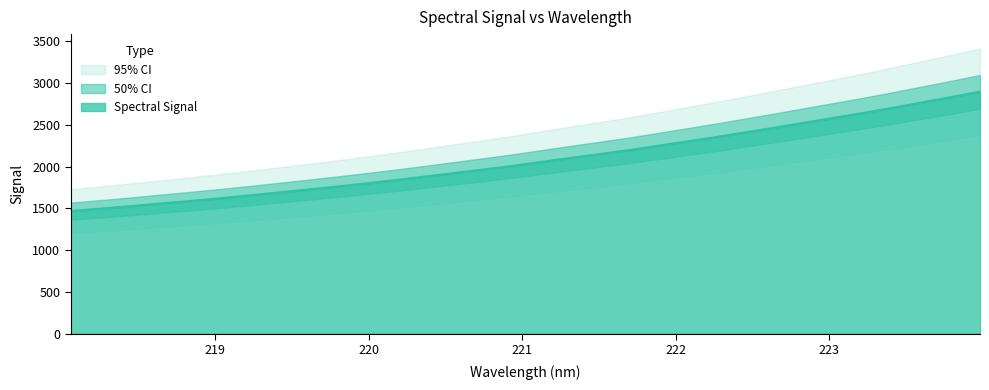

Reading left to right, extract all data points from this chart.

218.0596=1465.9	218.2508=1493.5	218.442=1522.3	218.6332=1553.8	218.8244=1583.7	219.0156=1615.4	219.2067=1649.2	219.3979=1684.4	219.589=1719.6	219.7801=1756.0	219.9712=1793.7	220.1623=1833.3	220.3533=1874.8	220.5444=1917.6	220.7354=1960.0	220.9264=2003.7	221.1174=2051.8	221.3083=2100.0	221.4993=2145.9	221.6902=2193.2	221.8812=2245.8	222.0721=2298.5	222.263=2351.8	222.4538=2407.9	222.6447=2464.6	222.8355=2522.7	223.0264=2580.7	223.2172=2638.8	223.408=2701.0	223.5987=2764.8	223.7895=2828.6	223.9802=2895.1